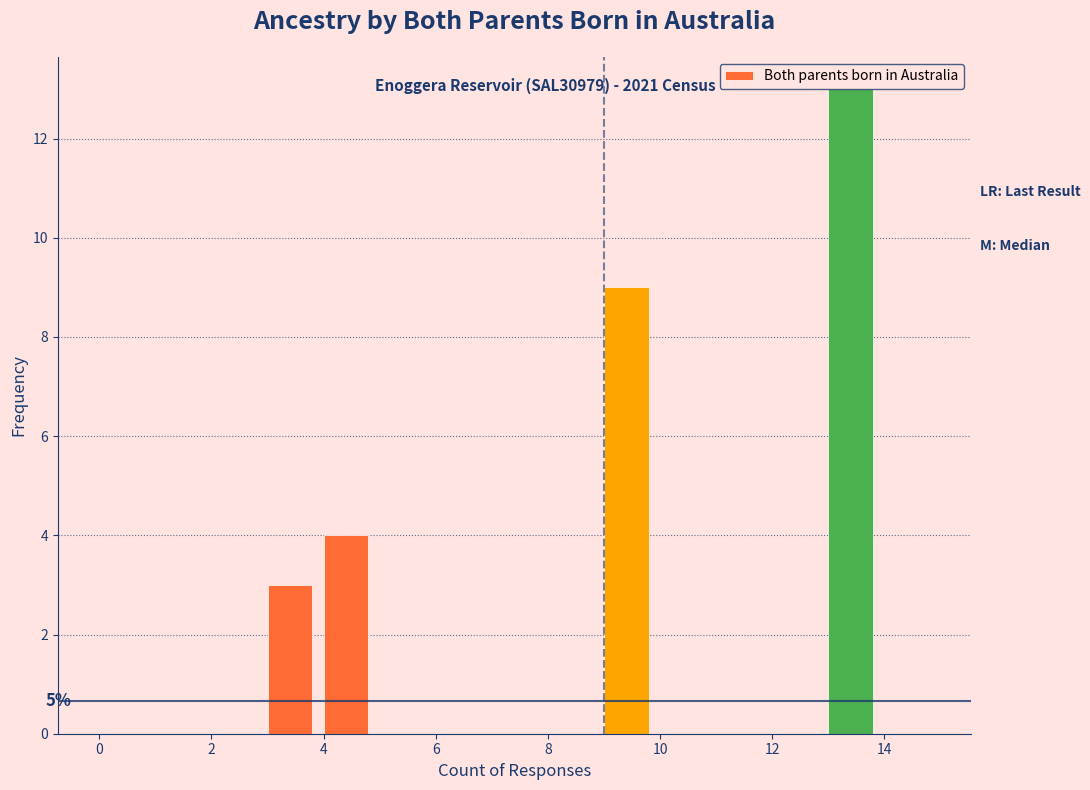

Over which range of the x-axis is the bar tallest?

13 to 14